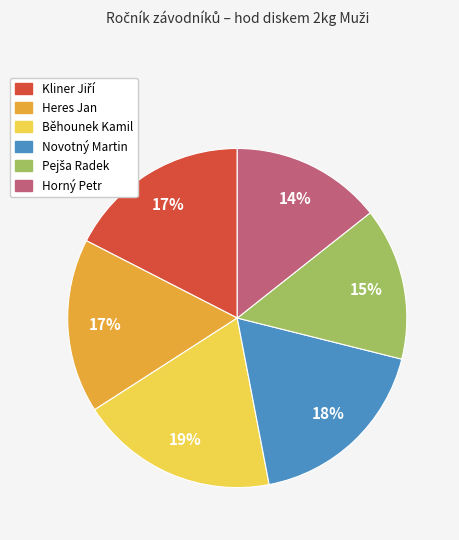

Which category has the biggest portion of the pie?

Běhounek Kamil